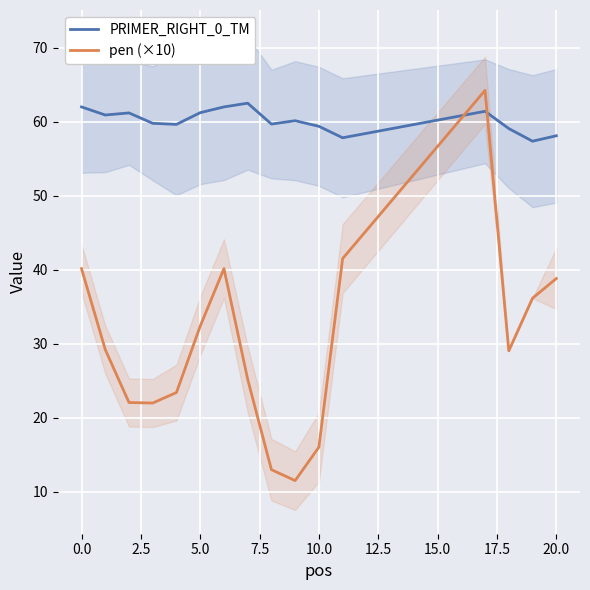

How many data points in pen (×10) are above 29?

9